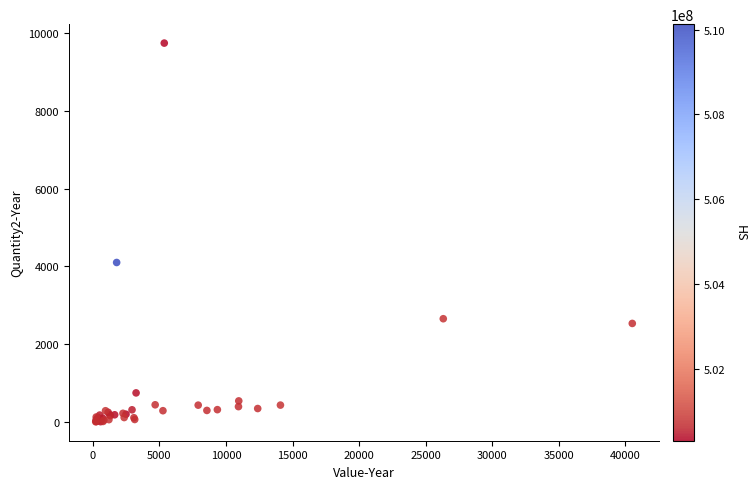

What Y value in the scatter plot is closest to 4875?

4103